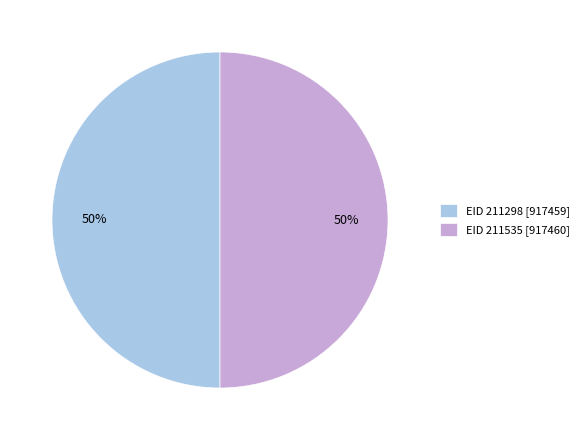

Combined, do EID 211535 [917460] and EID 211298 [917459] account for over 50%?

Yes